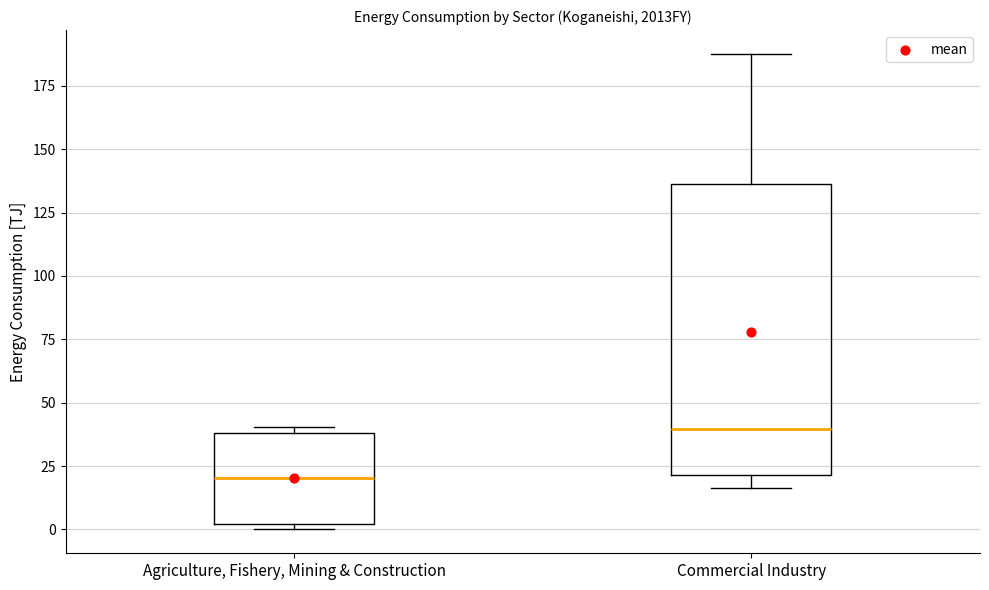

Which box's median line is the highest?

Commercial Industry